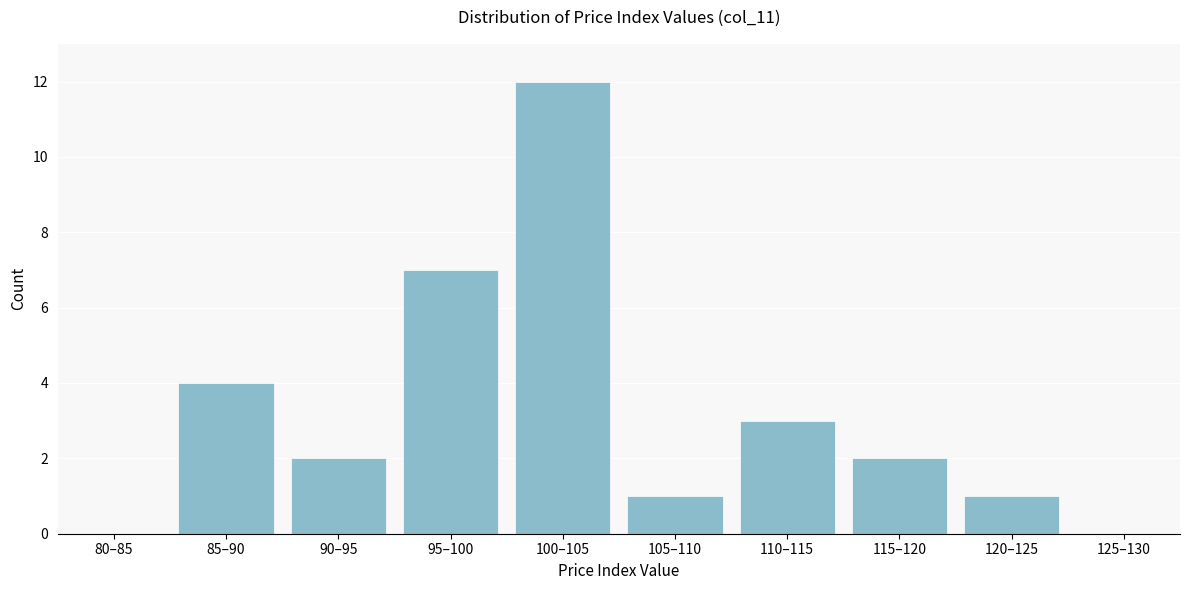

Reading left to right, extract all data points from this chart.

80–85=0	85–90=4	90–95=2	95–100=7	100–105=12	105–110=1	110–115=3	115–120=2	120–125=1	125–130=0